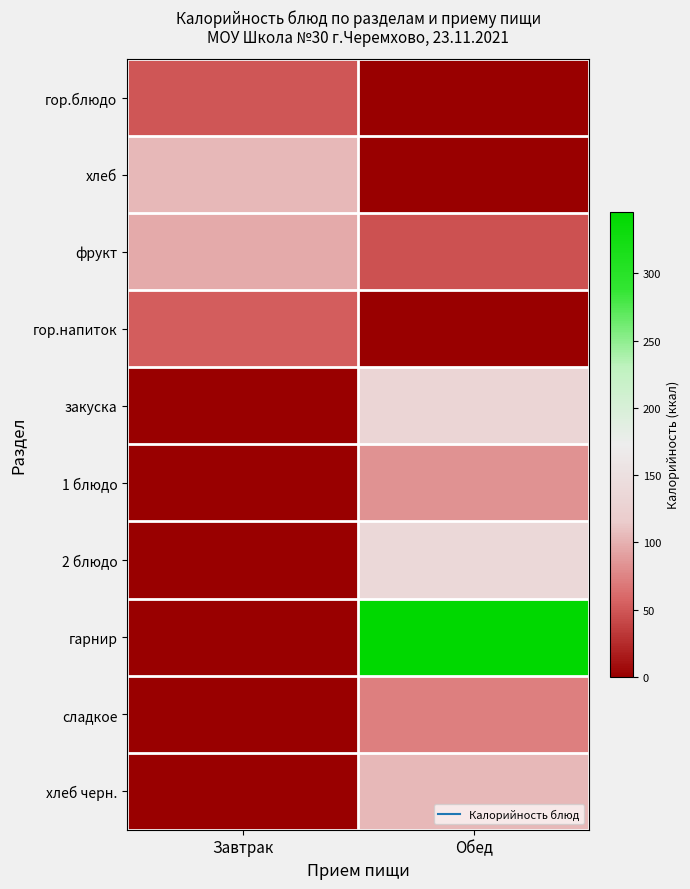

Reading right to left, what are all the values shown in this chart?

гор.блюдо: Обед=0.0	Завтрак=49.5
хлеб: Обед=0.0	Завтрак=104.4
фрукт: Обед=47.0	Завтрак=96.0
гор.напиток: Обед=0.0	Завтрак=54.0
закуска: Обед=132.0	Завтрак=0.0
1 блюдо: Обед=83.0	Завтрак=0.0
2 блюдо: Обед=137.5	Завтрак=0.0
гарнир: Обед=345.8	Завтрак=0.0
сладкое: Обед=72.9	Завтрак=0.0
хлеб черн.: Обед=104.4	Завтрак=0.0